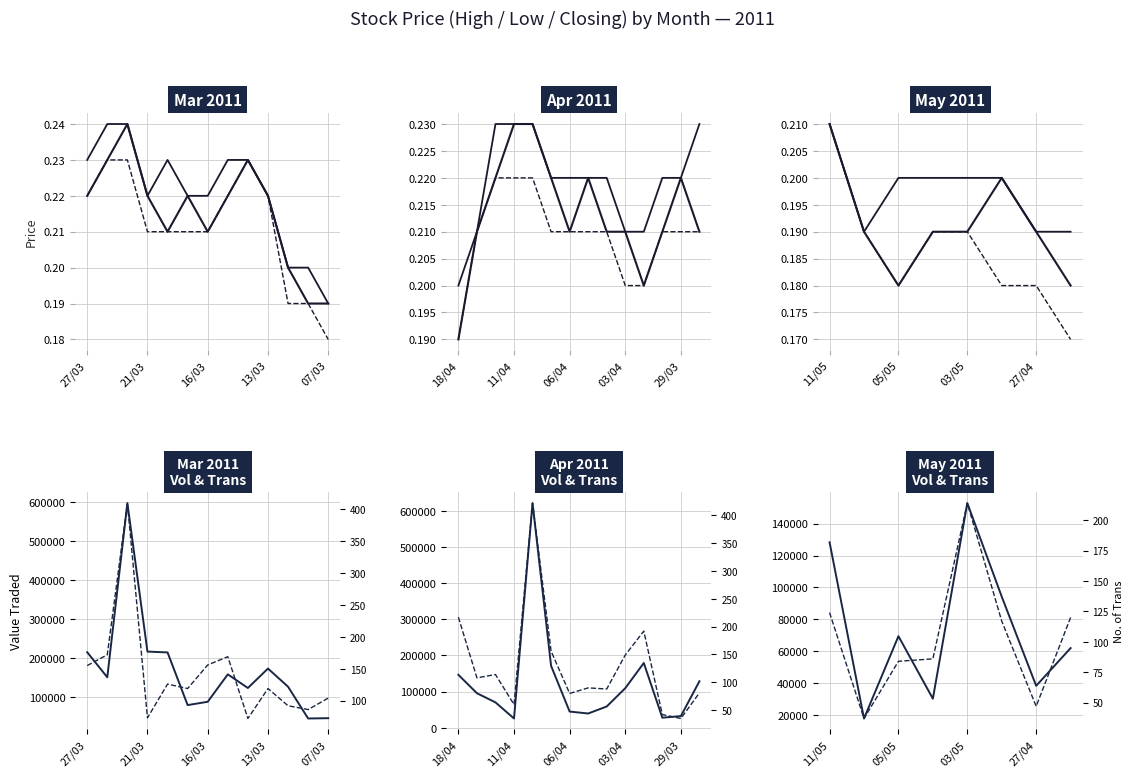

What is the average value of the Closing series?

0.2